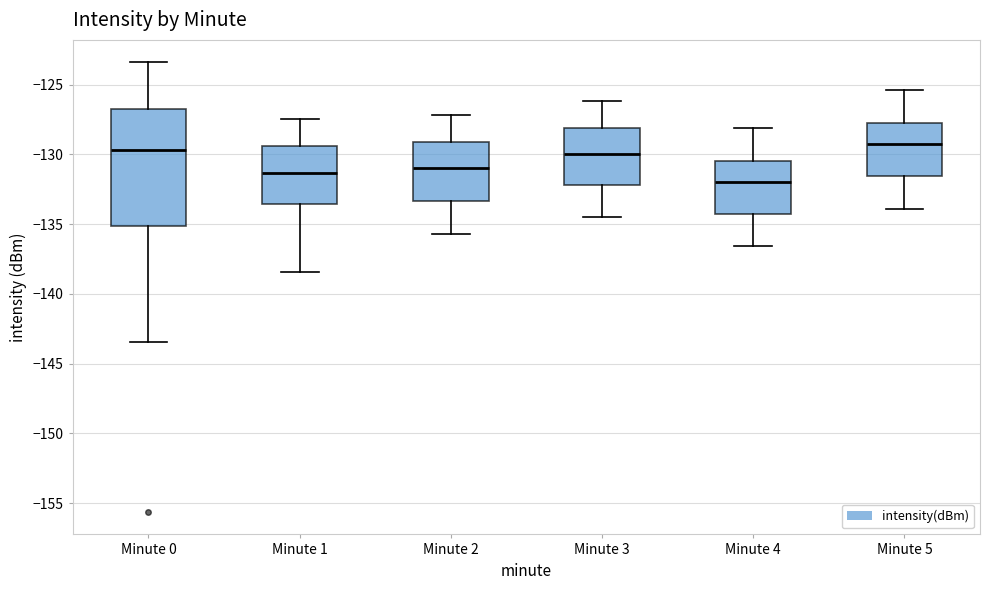

Reading left to right, read every box against the y-axis: the position of its median line, the range the box covers, and the ends of its whiskers. The values are not printed on the chart, so give them approximately, as read against the axis.

Minute 0: median -129.5, box -135.0 to -127.0, whiskers -143.5 to -123.5
Minute 1: median -131.5, box -133.5 to -129.5, whiskers -138.5 to -127.5
Minute 2: median -131.0, box -133.5 to -129.0, whiskers -135.5 to -127.0
Minute 3: median -130.0, box -132.0 to -128.0, whiskers -134.5 to -126.0
Minute 4: median -132.0, box -134.5 to -130.5, whiskers -136.5 to -128.0
Minute 5: median -129.0, box -131.5 to -127.5, whiskers -134.0 to -125.5